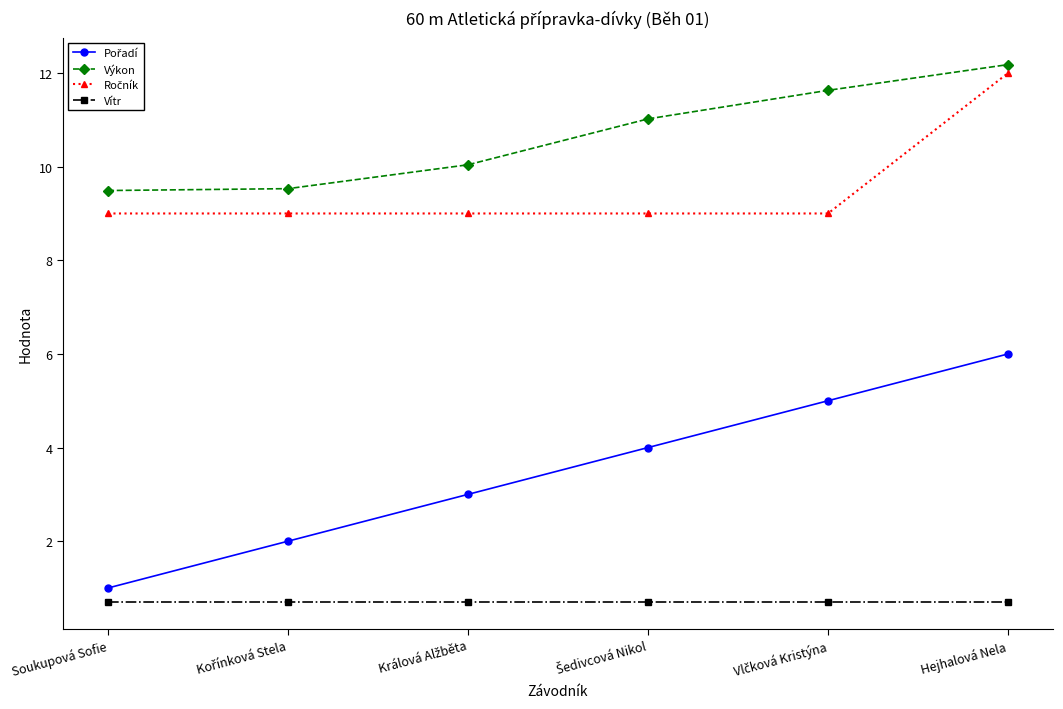

What is the total value across all series at Hejhalová Nela?

30.9